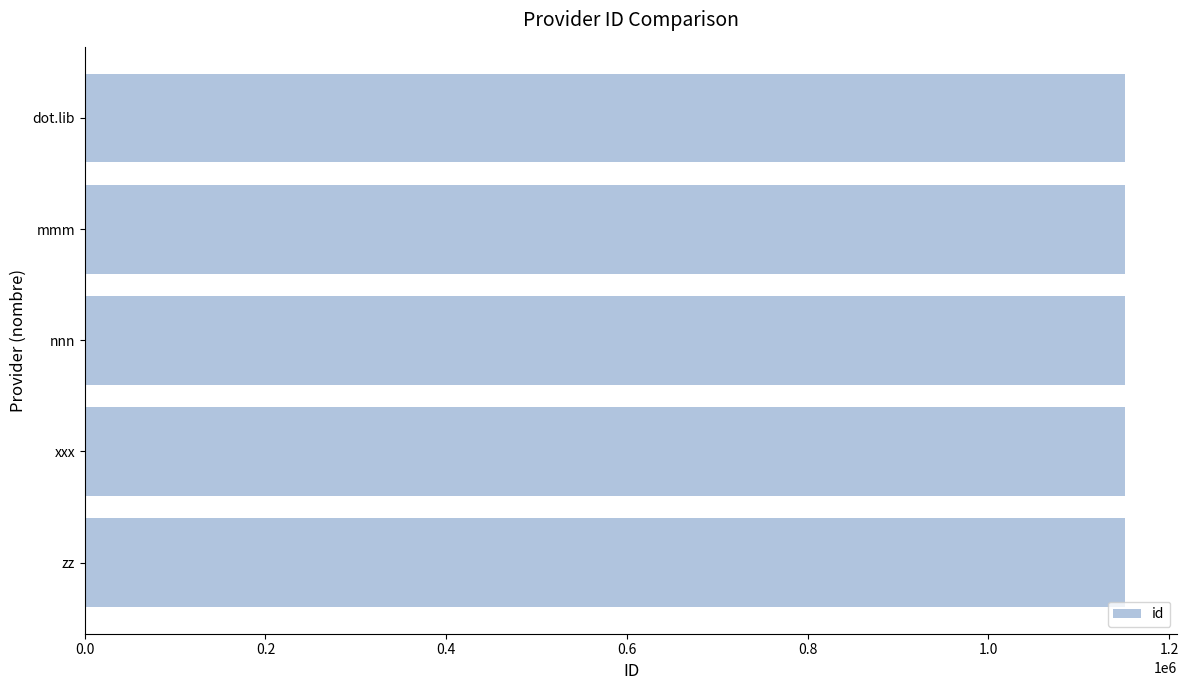

What is the greatest value displayed?

1151417